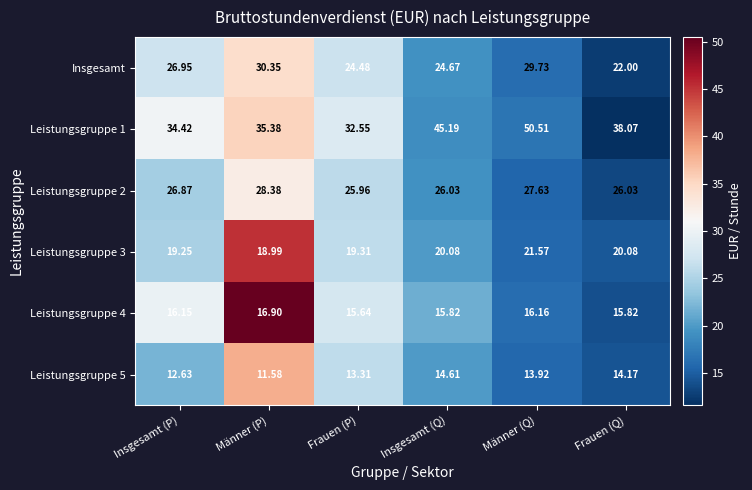

At which category does the chart reach its peak across all series?

Männer (Q)